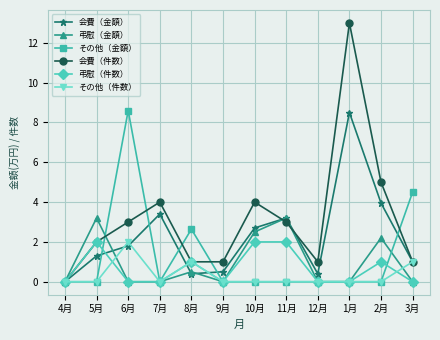

What is the label of the 6th point from the right?

10月